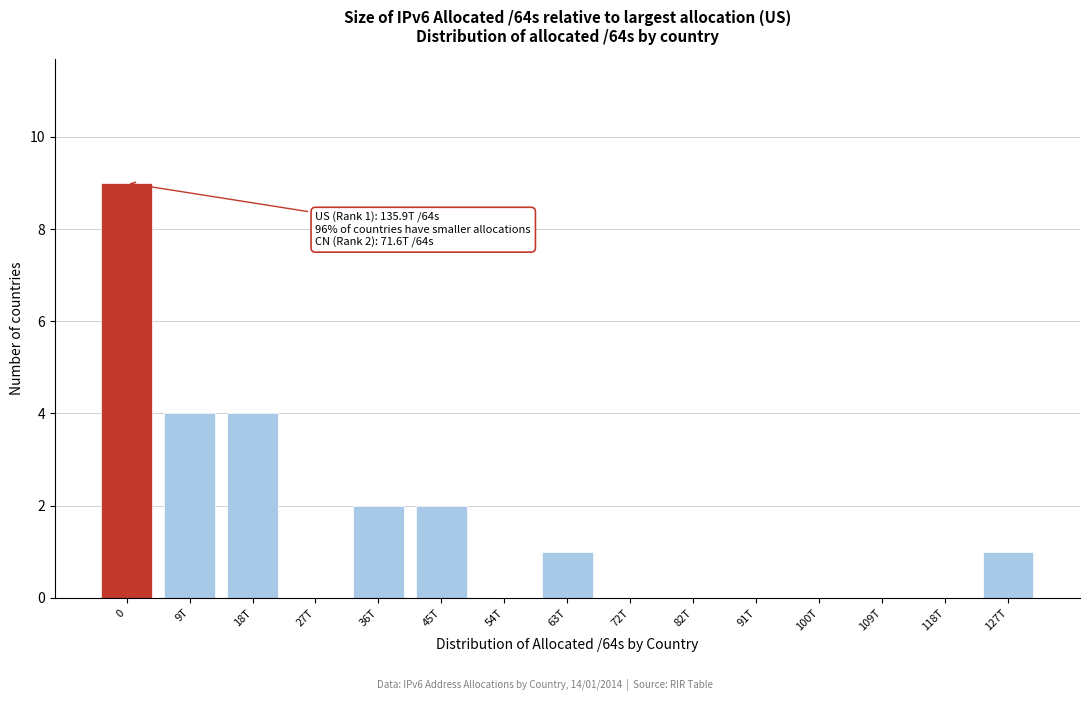

Reading left to right, extract all data points from this chart.

0=9	9T=4	18T=4	27T=0	36T=2	45T=2	54T=0	63T=1	72T=0	82T=0	91T=0	100T=0	109T=0	118T=0	127T=1